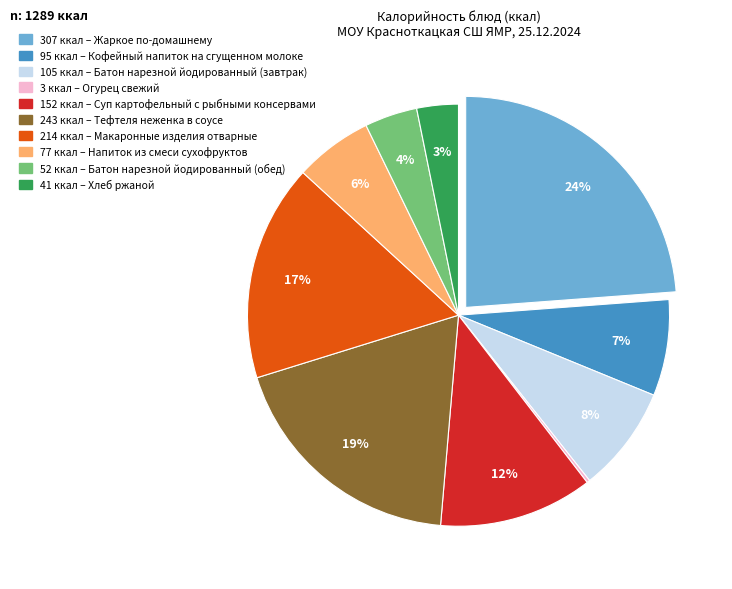

Is there any slice that represents more than half of the pie?

No